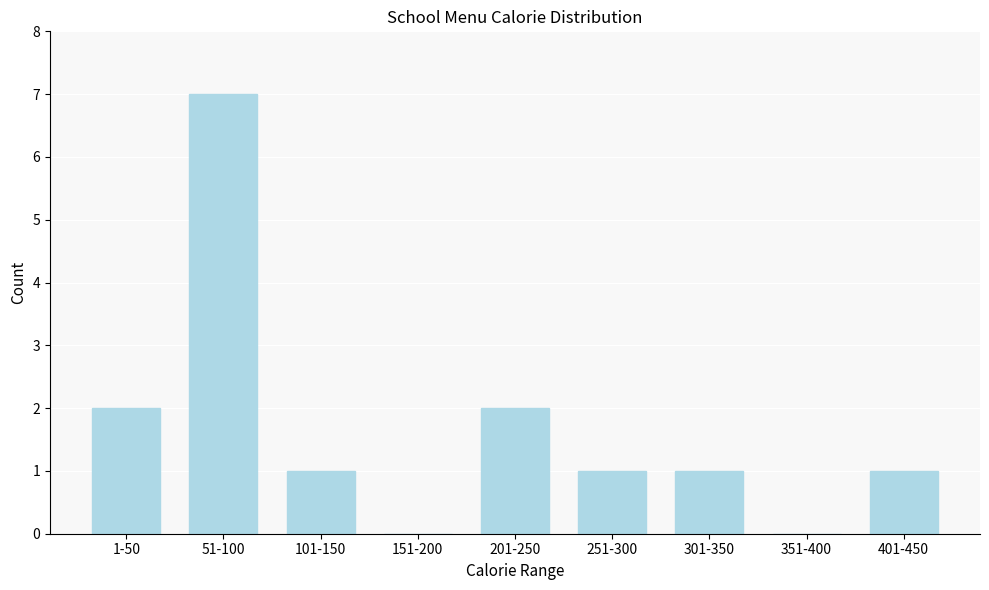

Reading left to right, list all the values displayed in this chart.

1-50=2	51-100=7	101-150=1	151-200=0	201-250=2	251-300=1	301-350=1	351-400=0	401-450=1